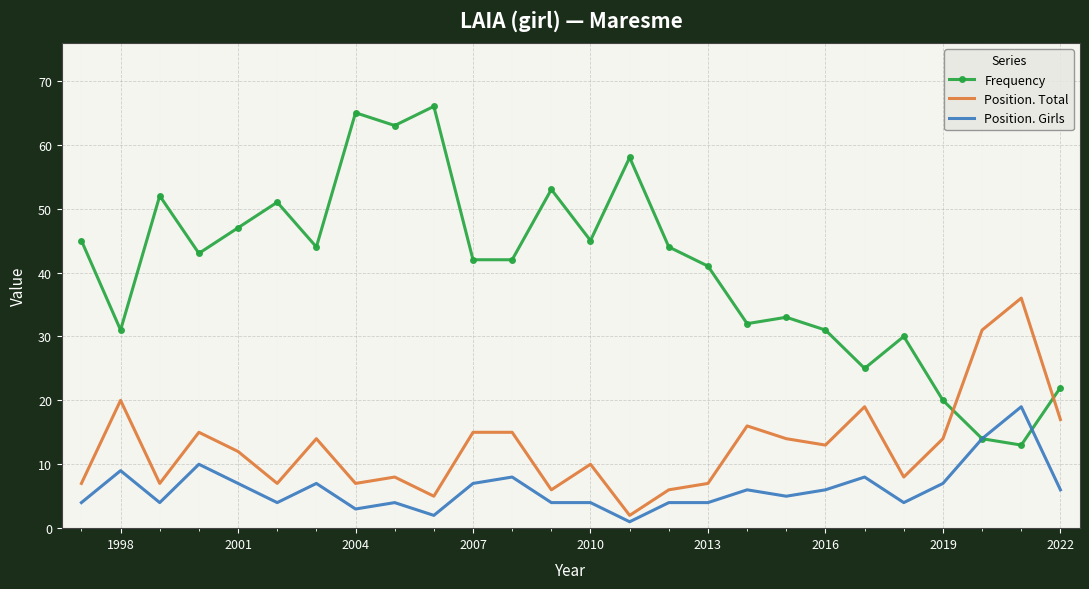

Which series has the largest total across all categories?

Frequency